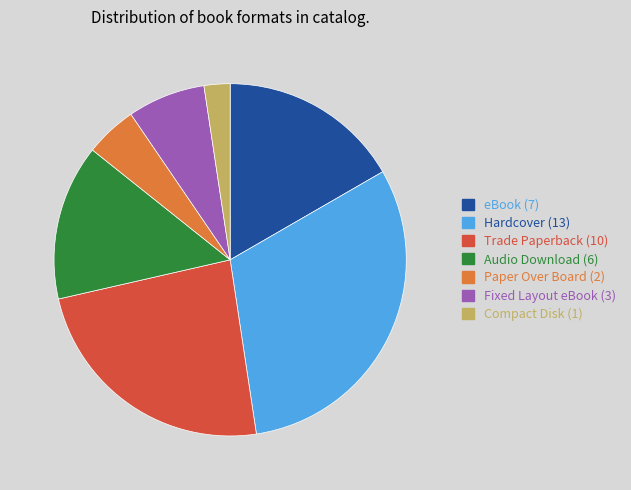

Do Trade Paperback and Compact Disk together represent more than half of the pie?

No